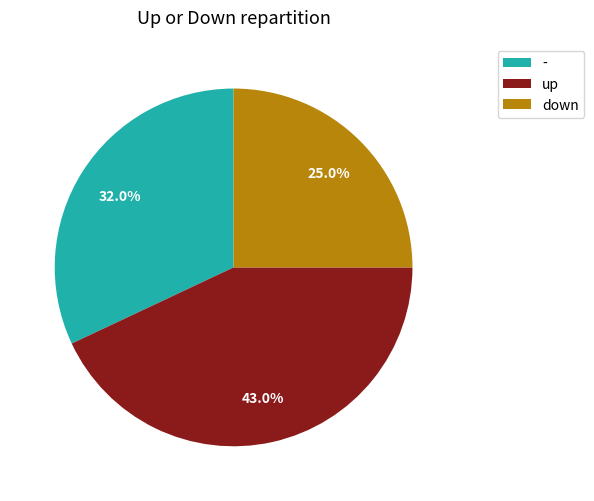

Which slice is the smallest?

down